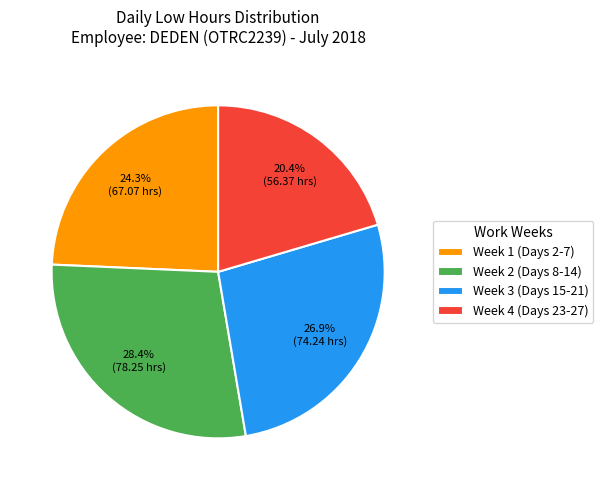

What percentage is NOT represented by Week 4 (Days 23-27)?

79.6%